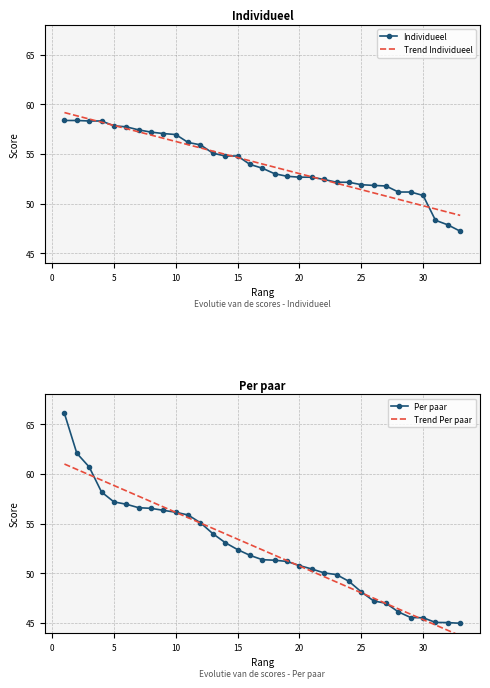

What is the lowest value of the Individueel series?

47.2